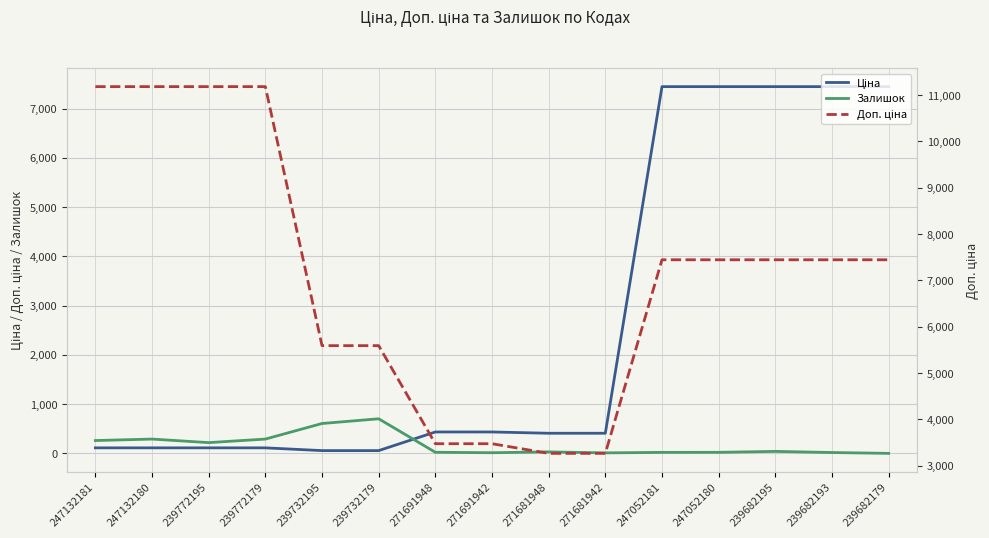

The value of Залишок at 271681942 is 10.0. True or false?

True